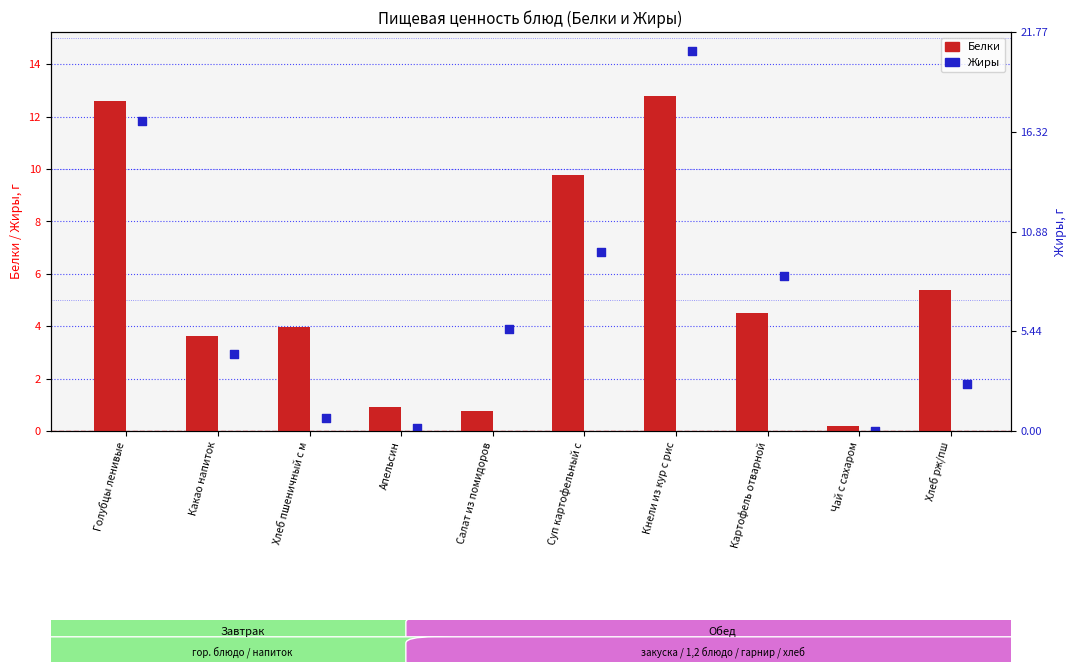

Which series reaches the maximum Y coordinate?

Жиры